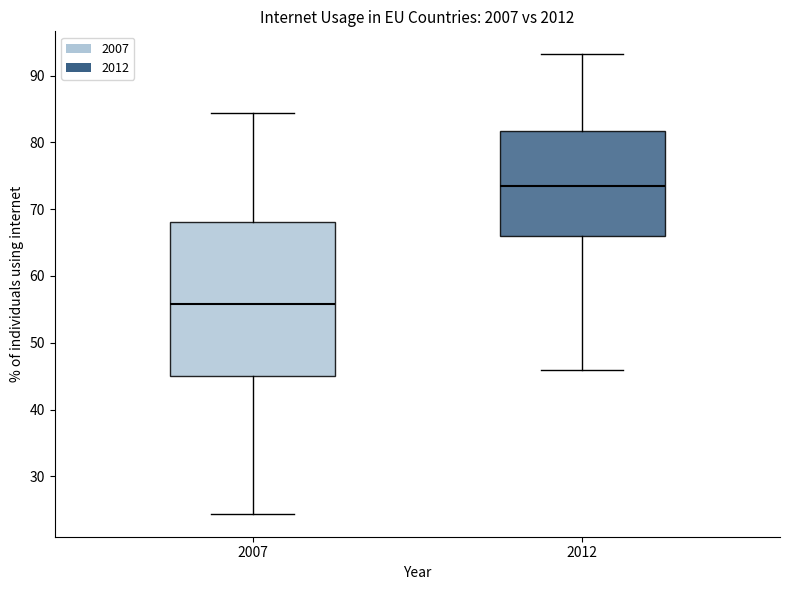

Comparing the boxes themselves (not the whiskers), which one is the tallest?

2007